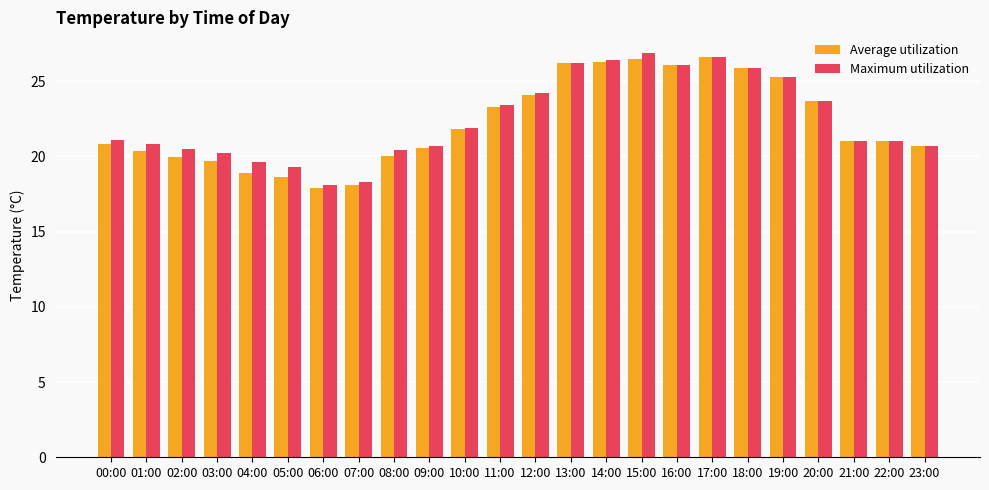

What is the highest value of the Maximum utilization series?

26.9